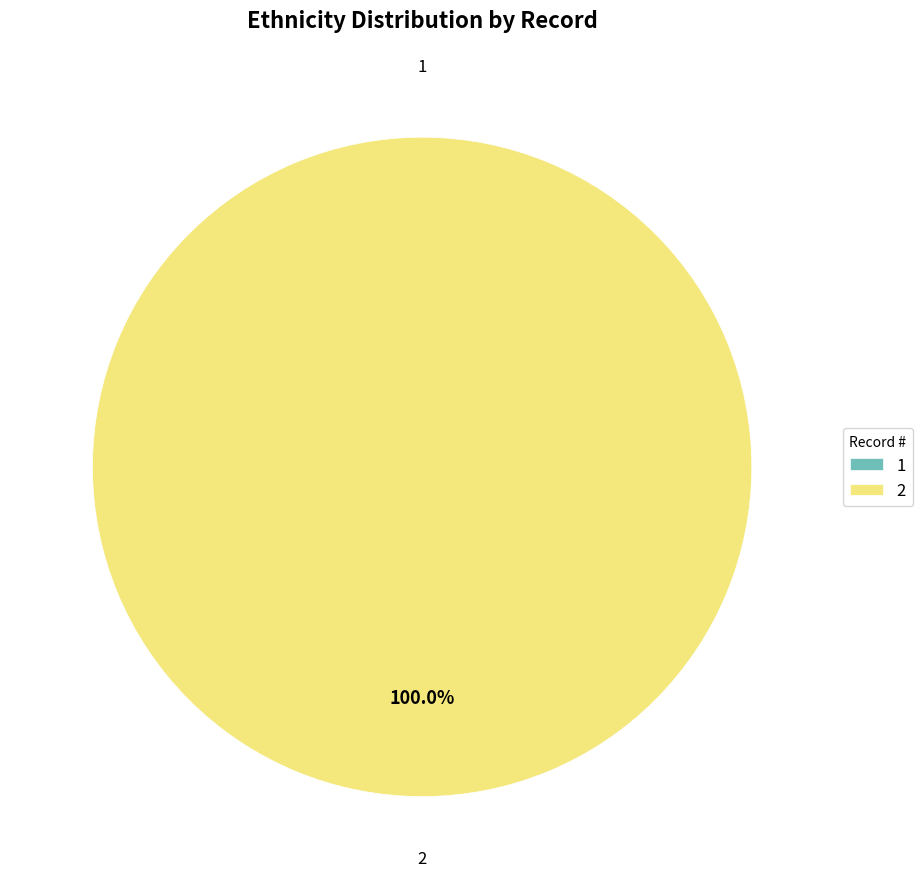

True or false: 1 accounts for 1% of the total.

False